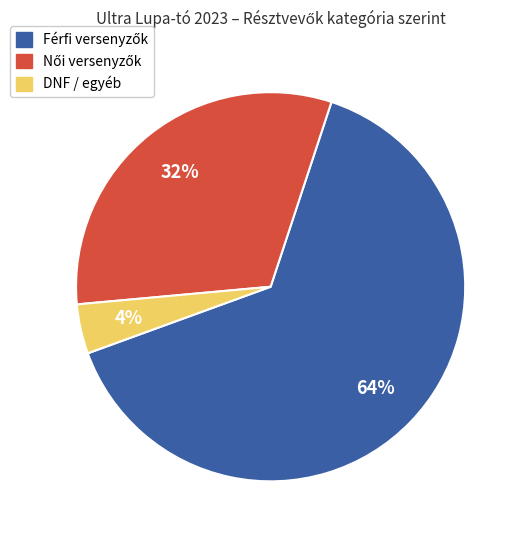

Is there a majority slice in this chart?

Yes